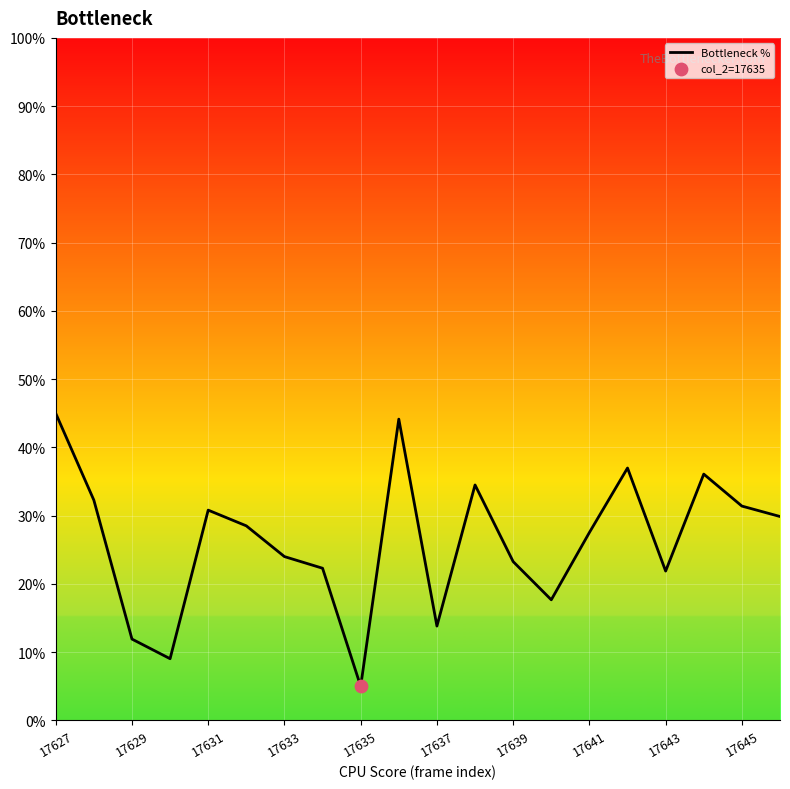

What is the smallest value displayed?

5.0